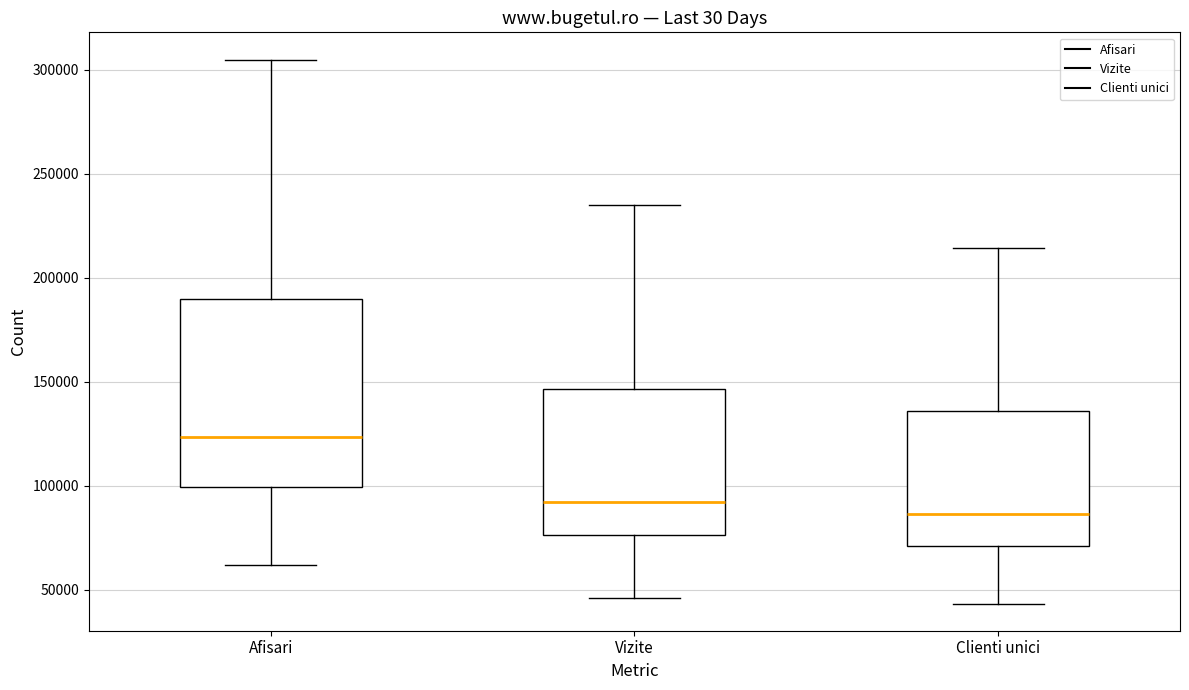

Where is the upper edge of the box for Clienti unici on the y-axis? The values are not printed on the chart, so give them approximately, as read against the axis.

135000